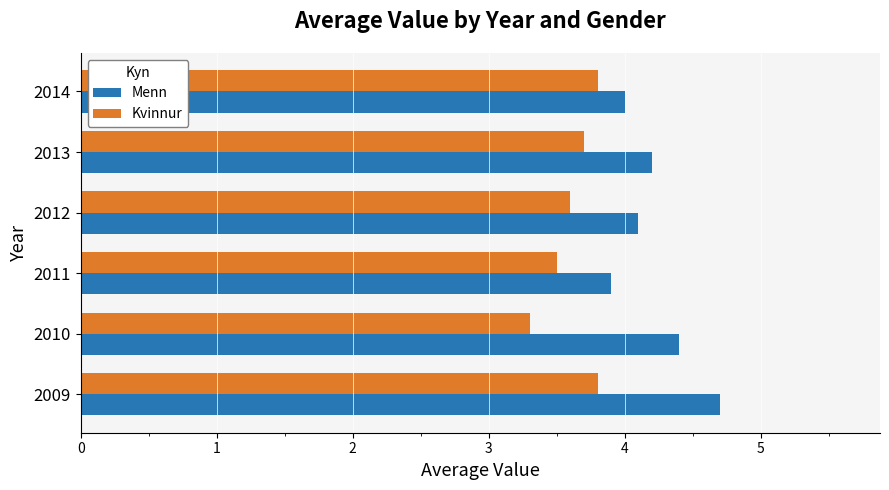

List the series in order of their peak value, lowest first.

Kvinnur, Menn